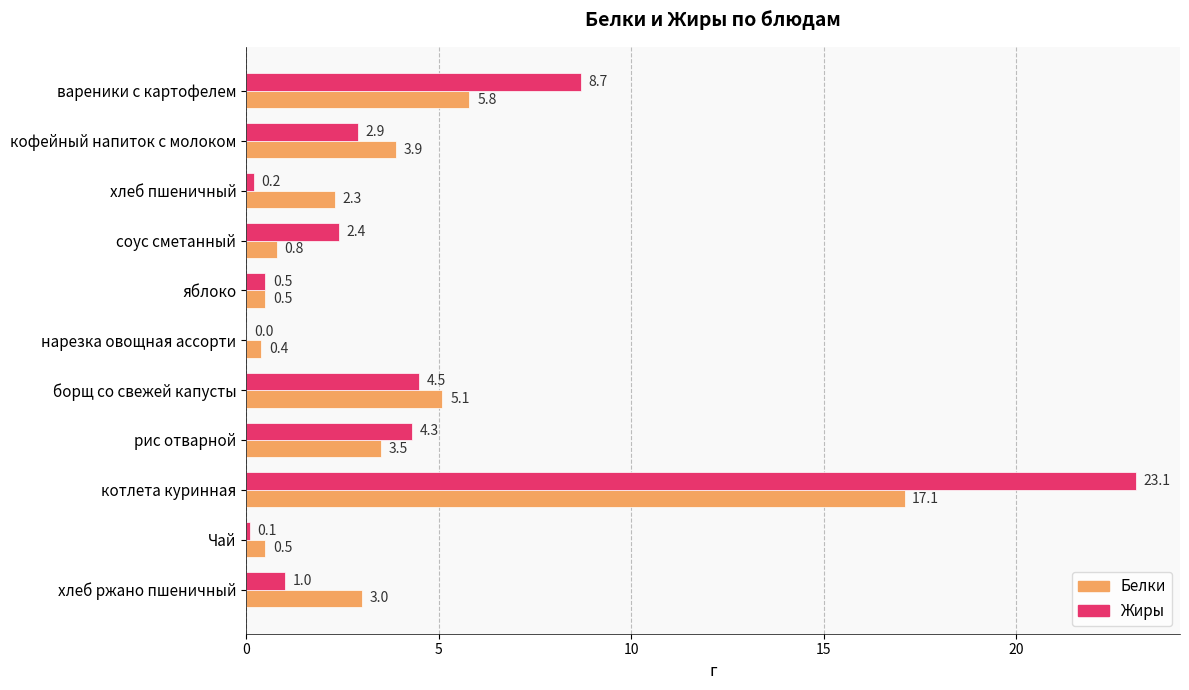

Which label corresponds to the largest value in the chart?

котлета куринная